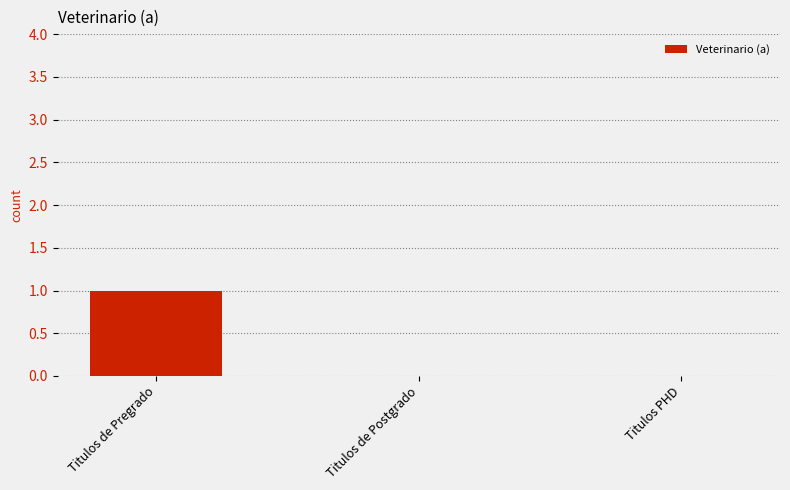

What is the maximum value shown in the chart?

1